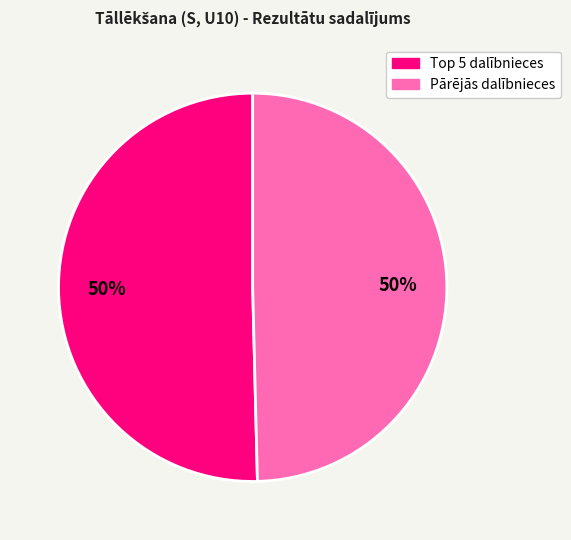

To the nearest percent, what is the average slice percentage?

50%